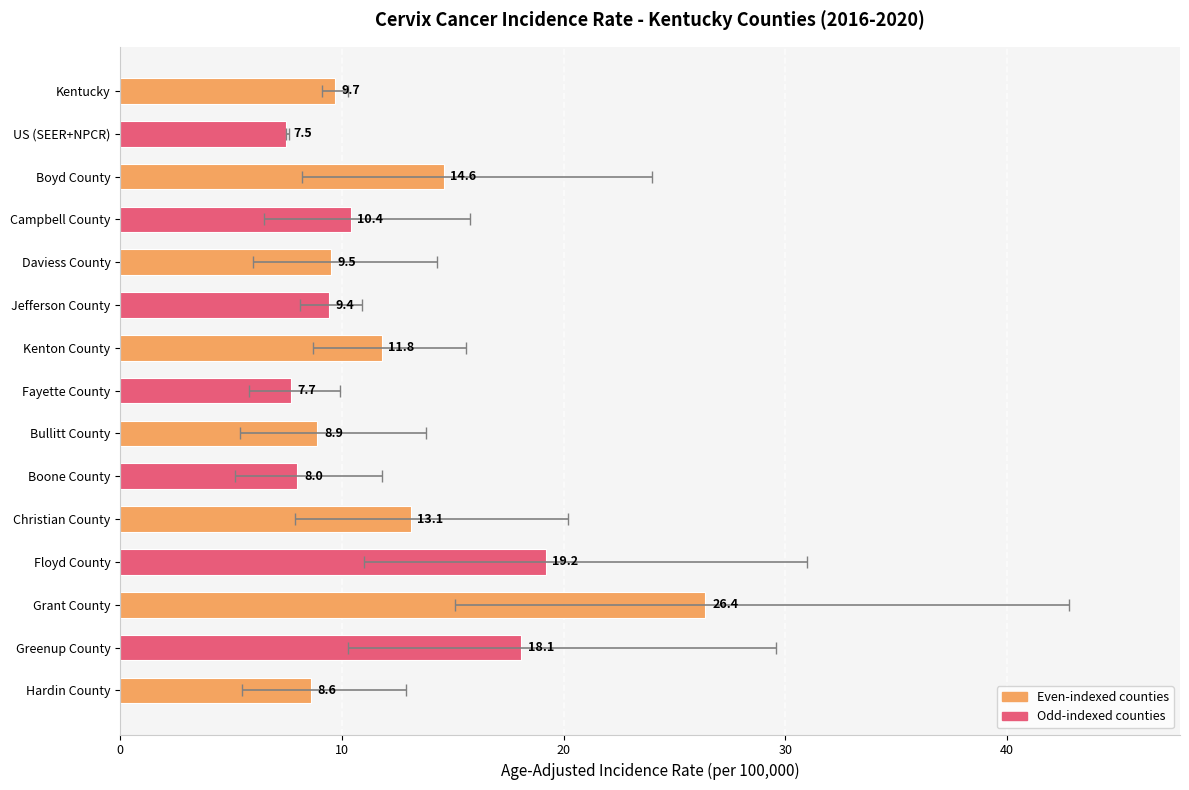

How many values are below 9?

5